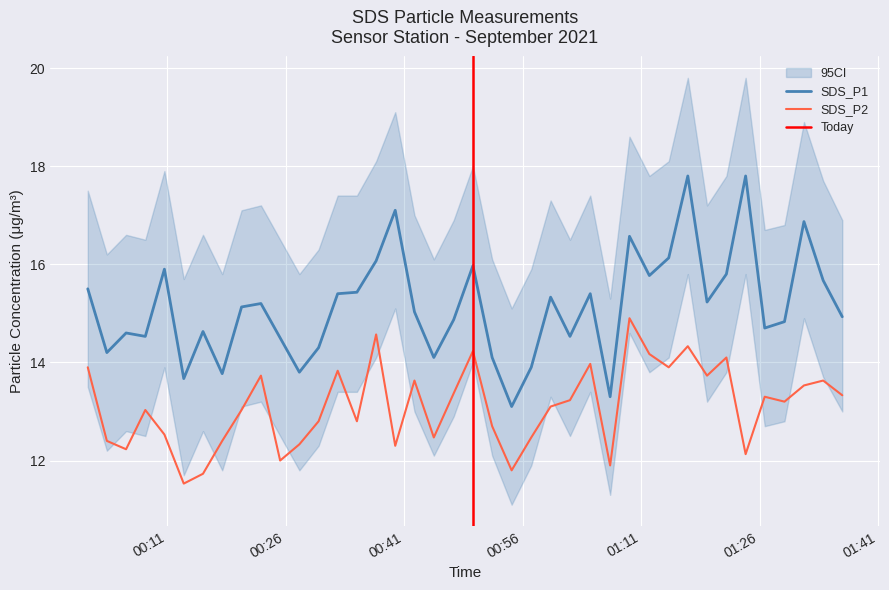

What is the approximate value of SDS_P2 at 2021/09/01 01:14:30?

13.9